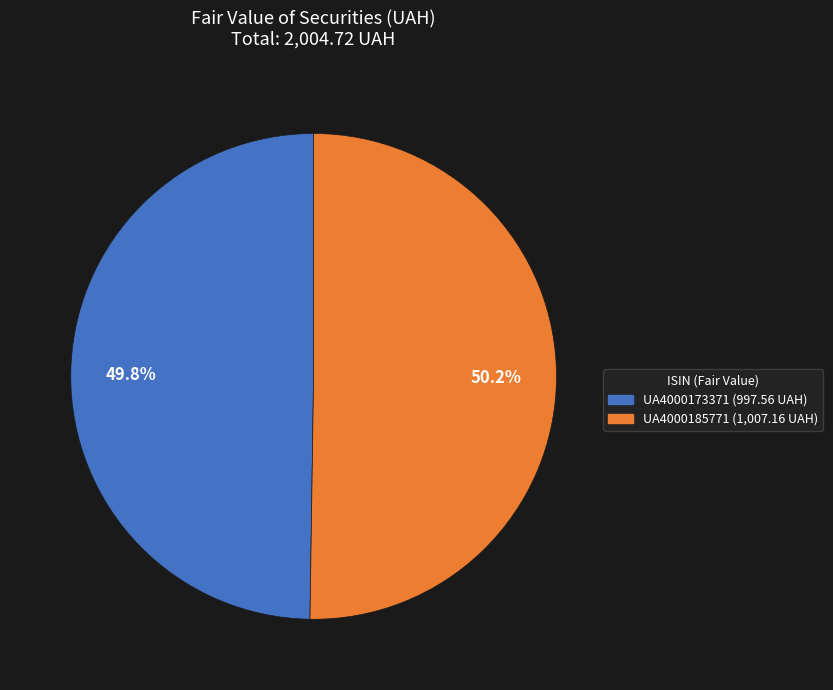

Does any single category account for the majority?

Yes